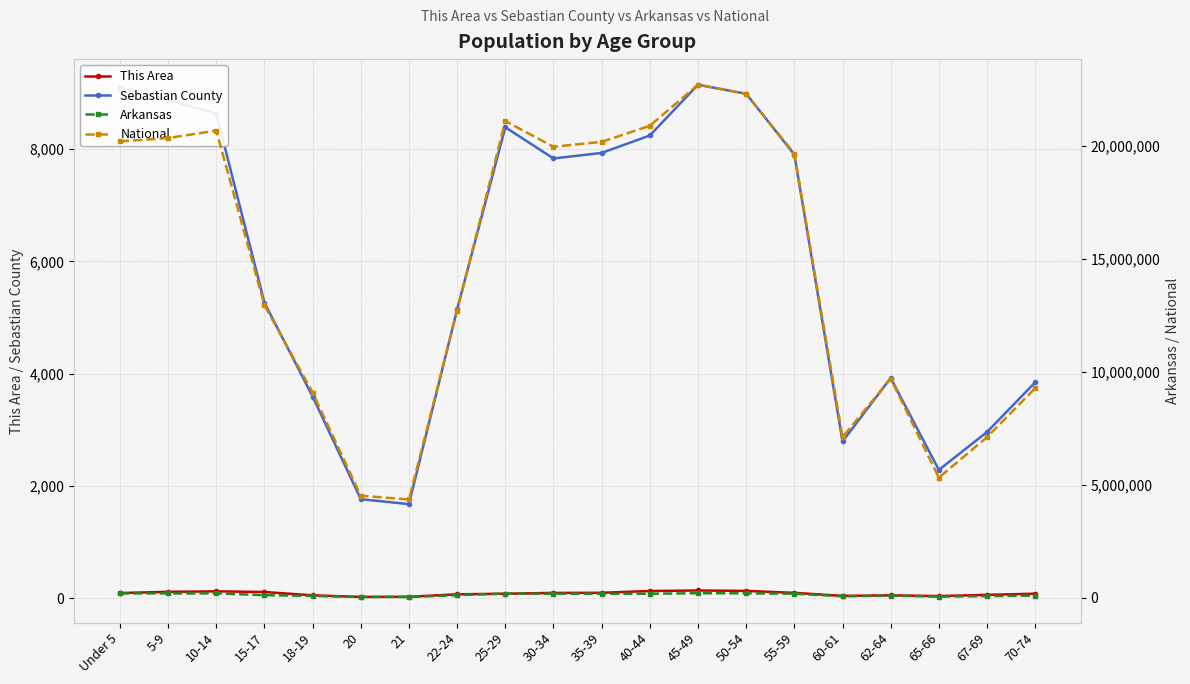

True or false: National and Arkansas intersect in this chart.

False